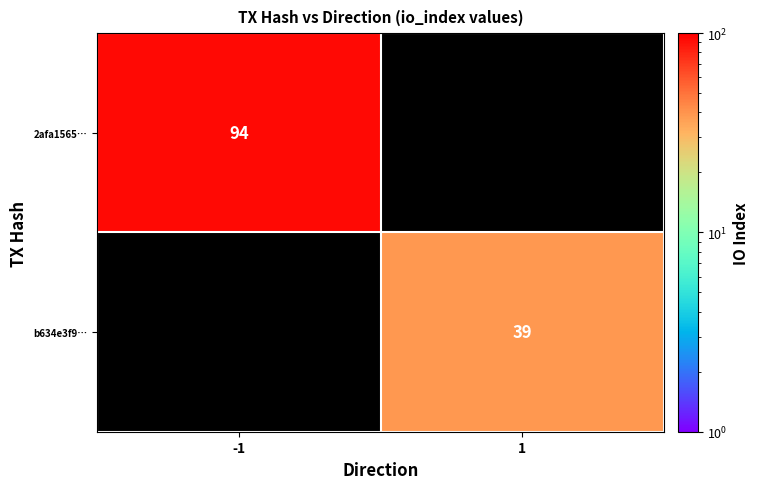

What is the maximum value shown in the chart?

94.0